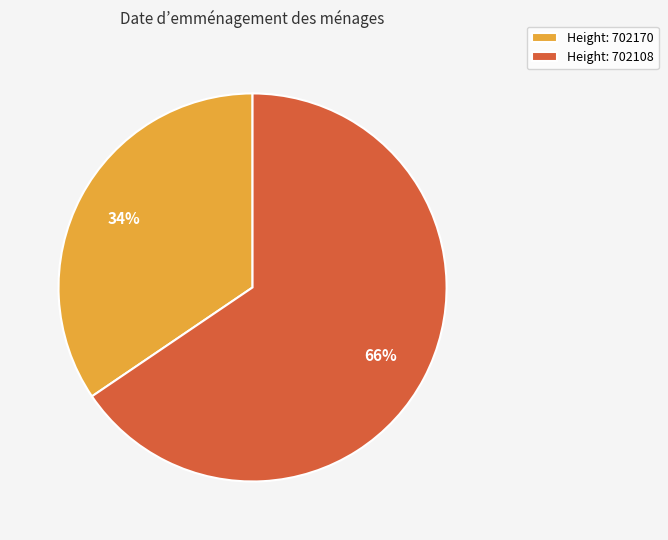

To the nearest percent, what is the combined percentage of Height: 702108 and Height: 702170?

100%